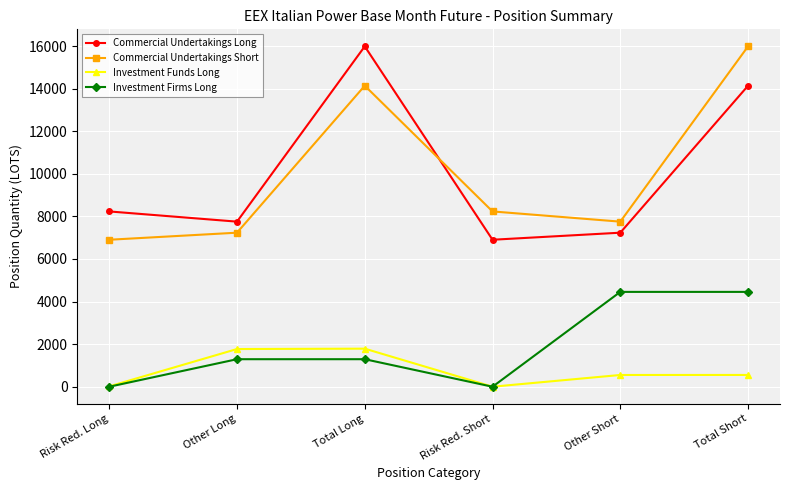

Between Risk Red. Long and Total Long, which series saw the biggest shift?

Commercial Undertakings Long